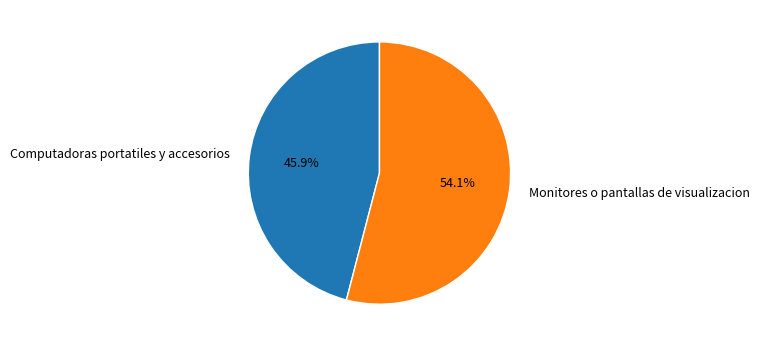

True or false: Monitores o pantallas de visualizacion accounts for 54% of the total.

True